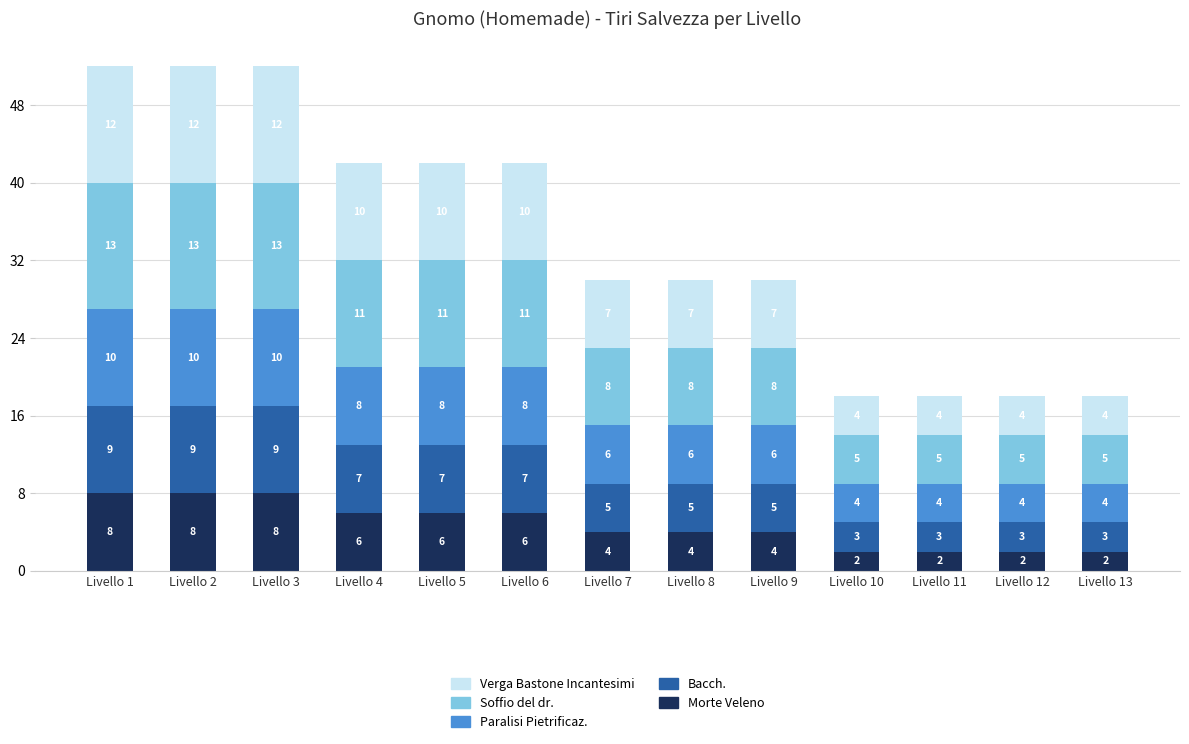

What are all the series names shown in the legend?

Verga Bastone Incantesimi, Soffio del dr., Paralisi Pietrificaz., Bacch., Morte Veleno